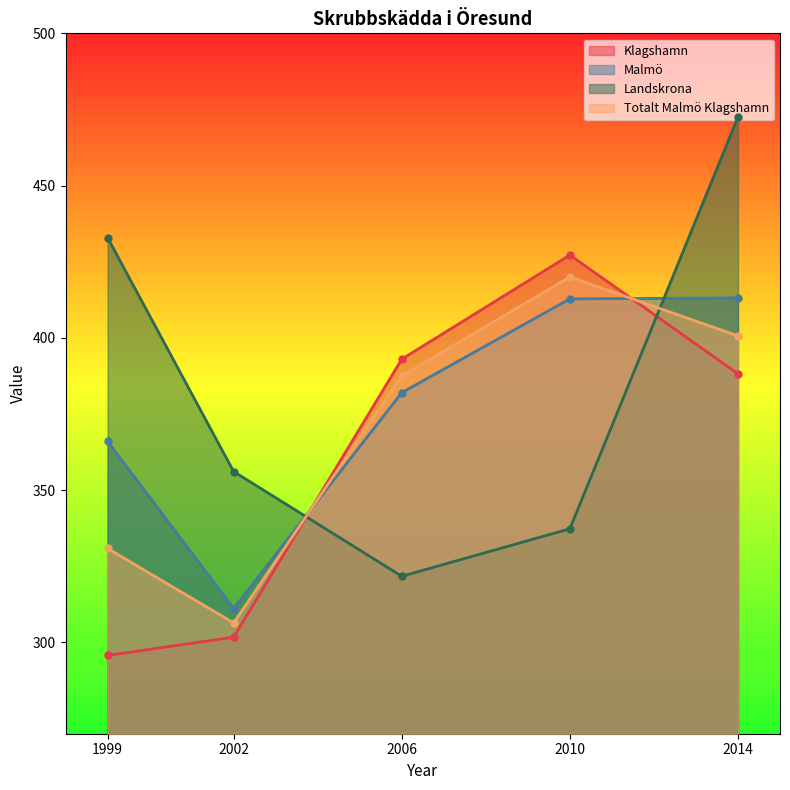

What is the total value across all series at 1999?

1425.5